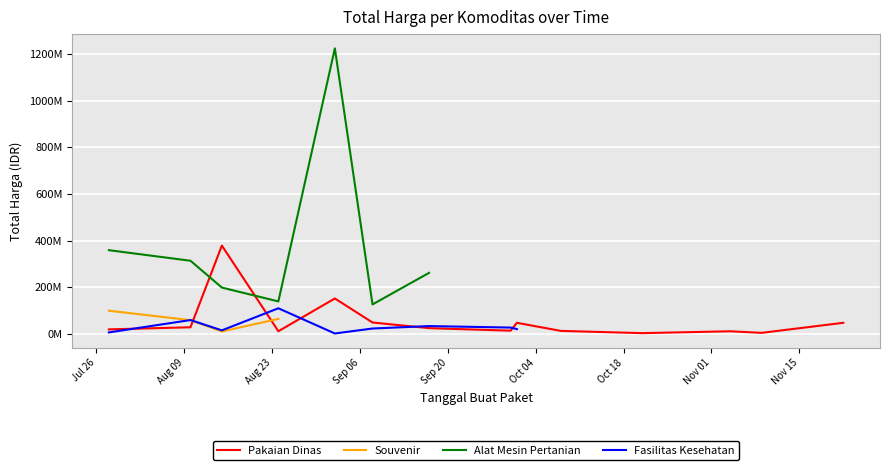

Which series has the widest spread of values?

Alat Mesin Pertanian